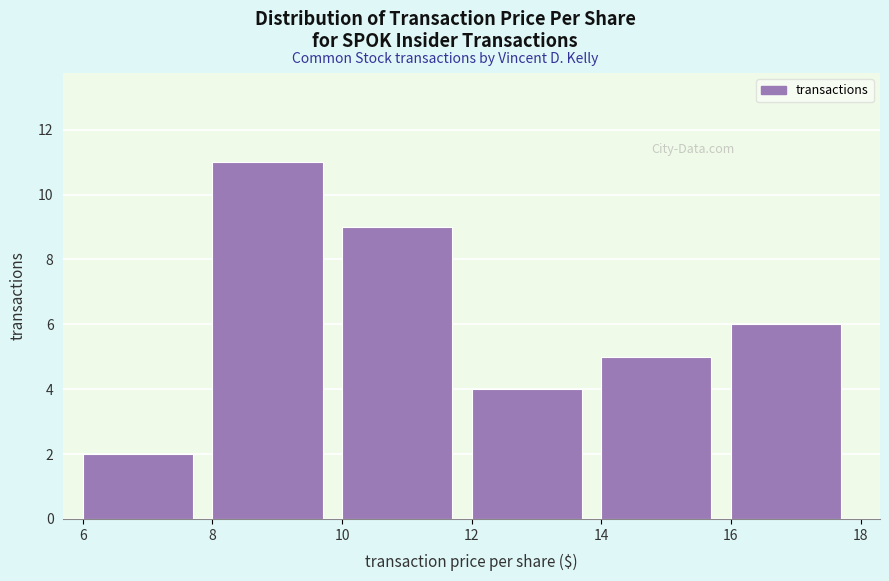

Reading left to right, list every bar in this chart as the range it spans on the x-axis followed by its height. The values are not printed on the chart, so give them approximately, as read against the axis.

6 to 8: 2
8 to 10: 11
10 to 12: 9
12 to 14: 4
14 to 16: 5
16 to 18: 6